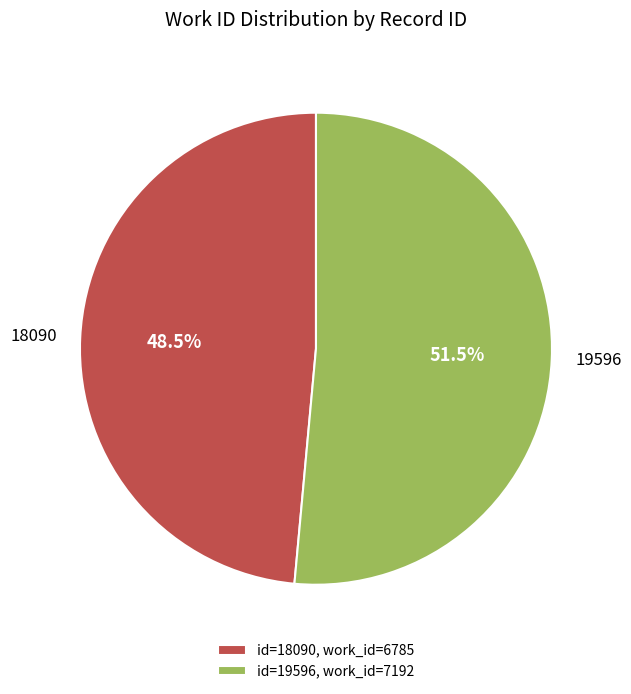

Which category has the smallest portion of the pie?

18090